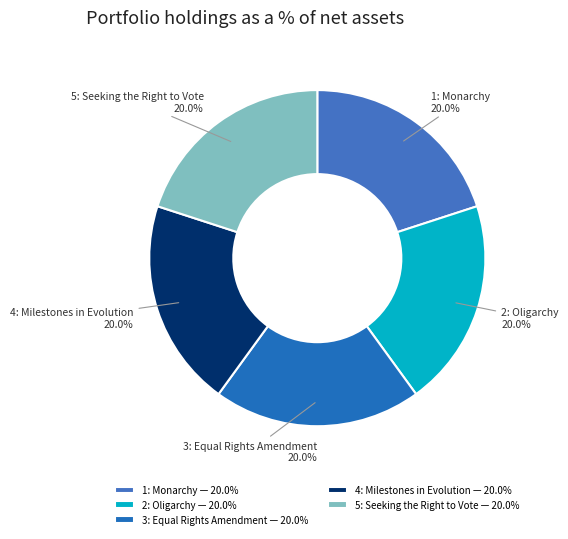

Is there any slice that represents more than half of the pie?

No